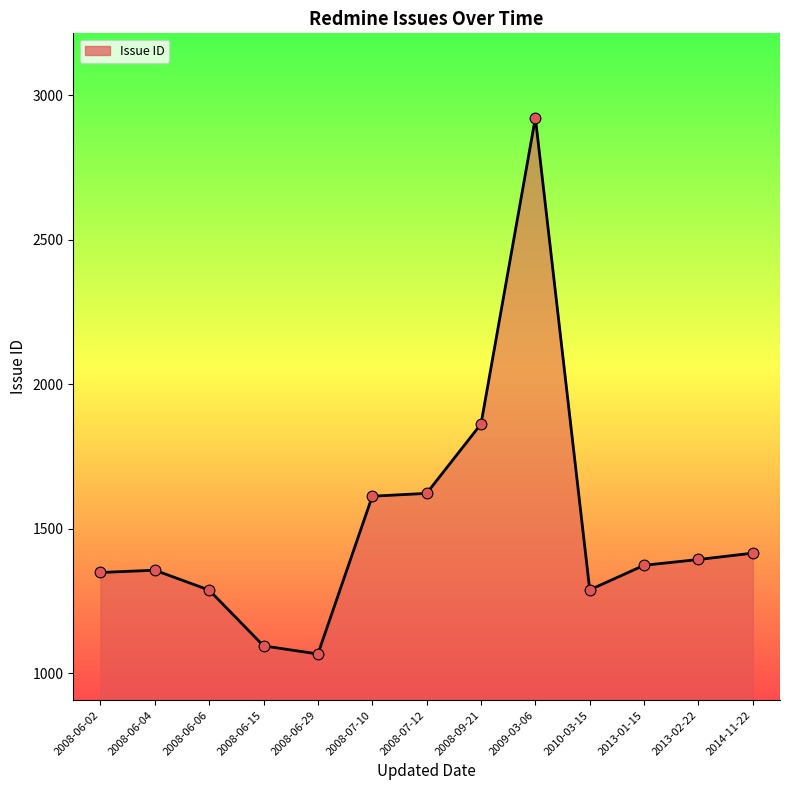

What is the change in value from 2008-09-21 to 2010-03-15?

-574